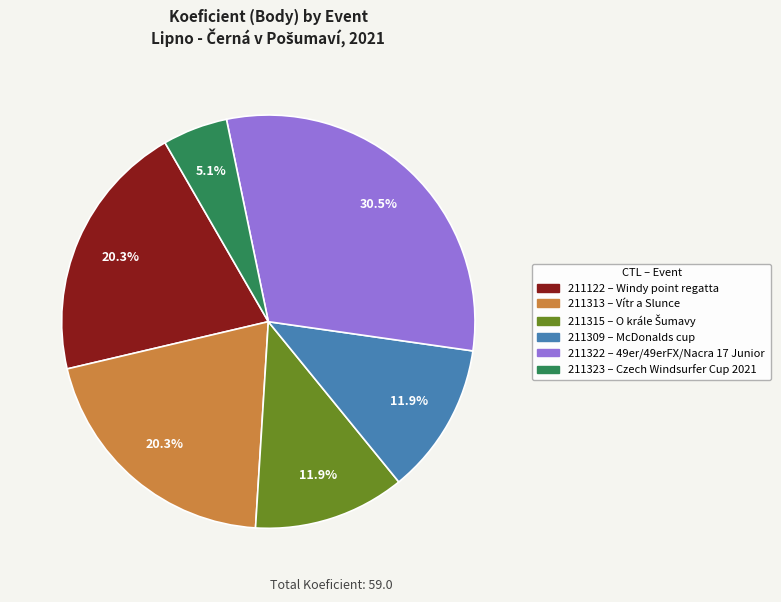

Which has a higher value, 211309 or 211322?

211322